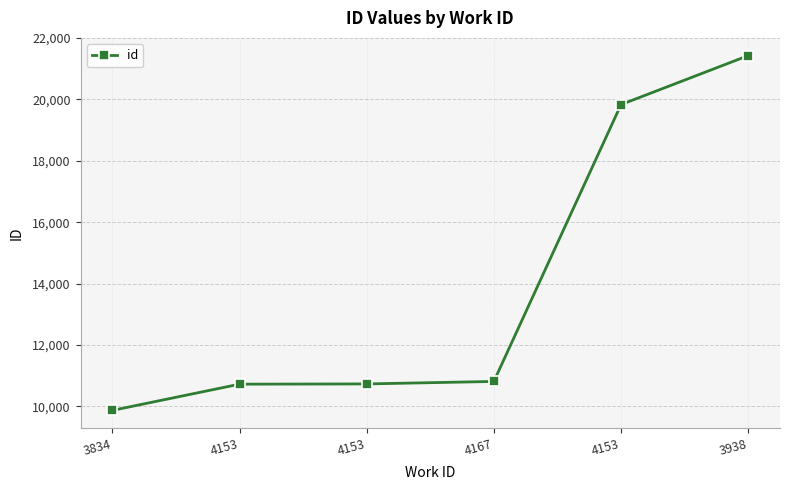

What is the sum of the values at 4167 and 4153?

30642